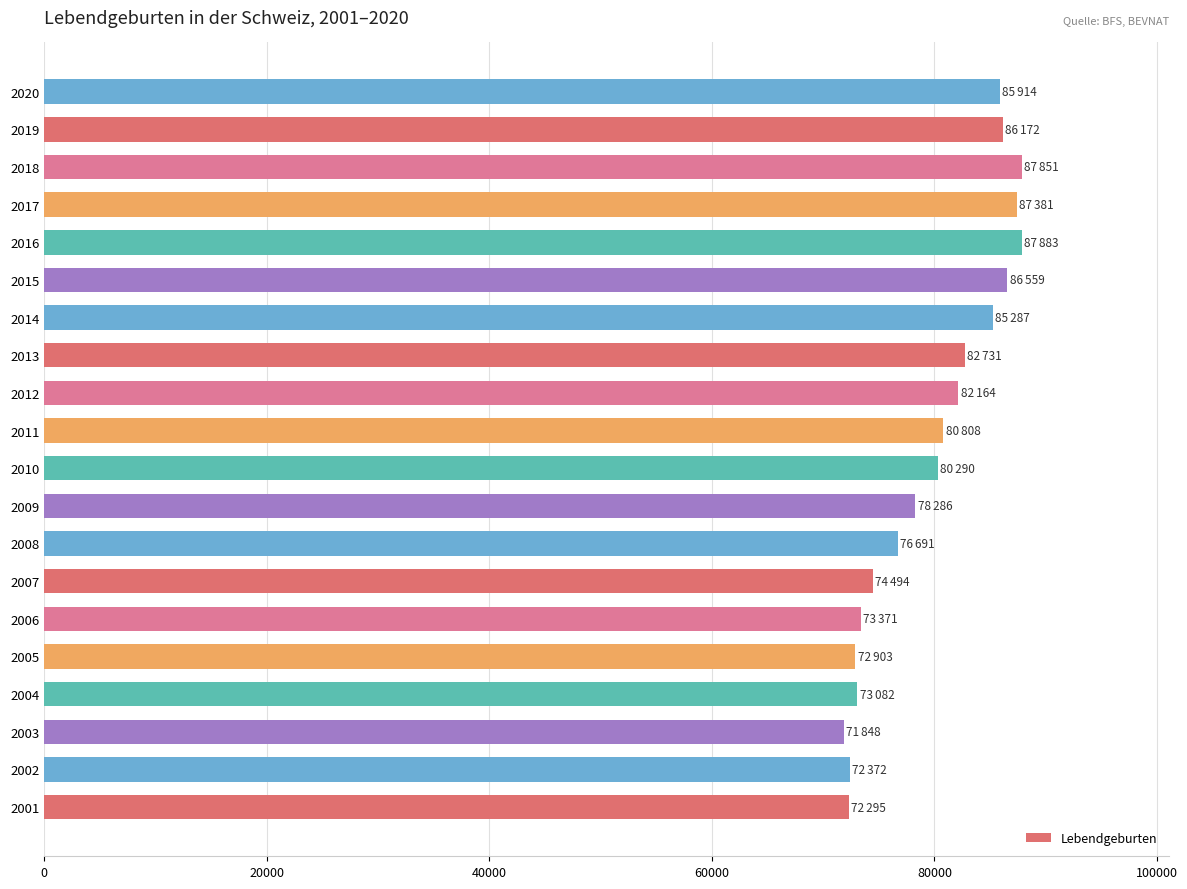

What is the change in value from 2011 to 2017?

+6573